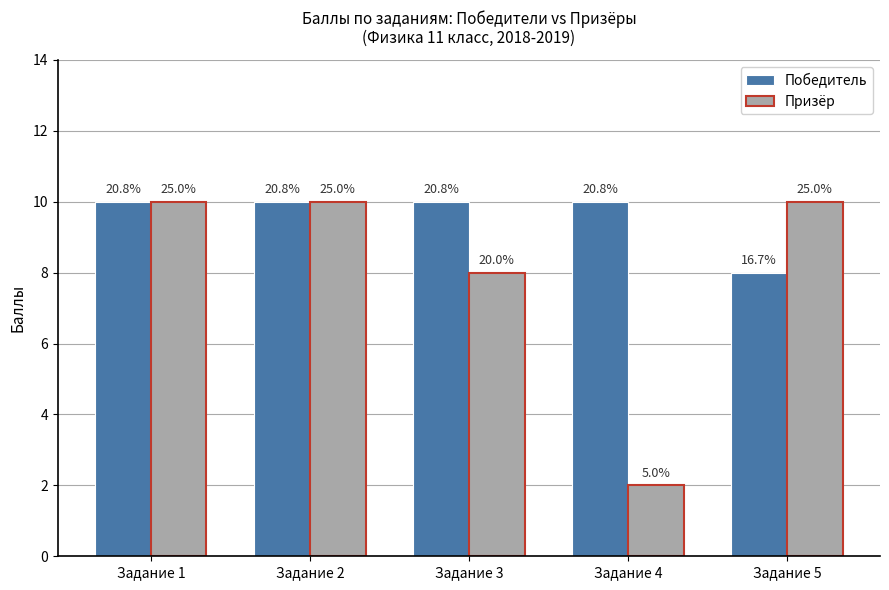

Rank the series by their average value, from highest to lowest.

Победитель, Призёр